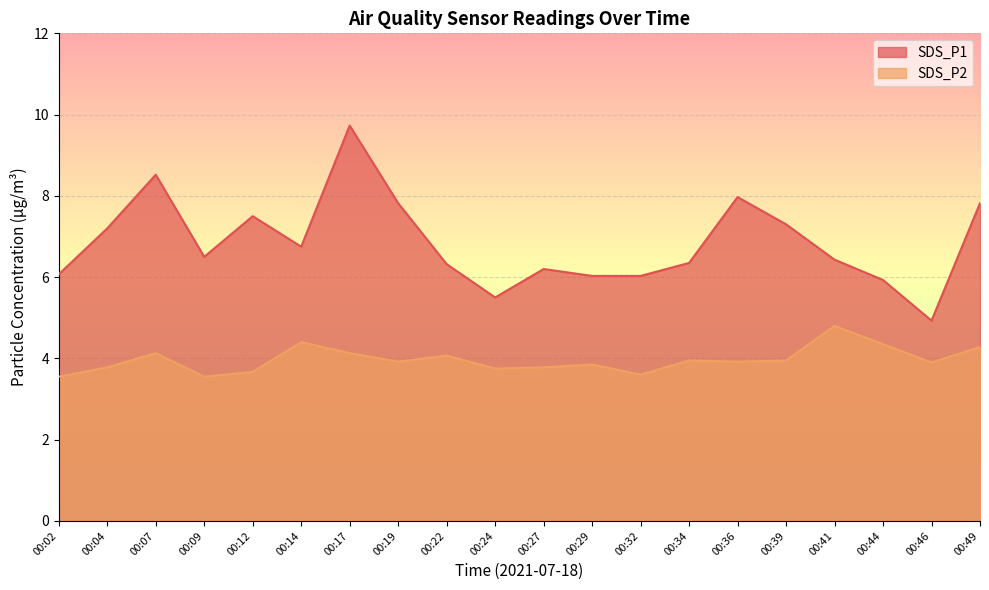

The SDS_P1 series shows 7.3 at 00:39. True or false?

True